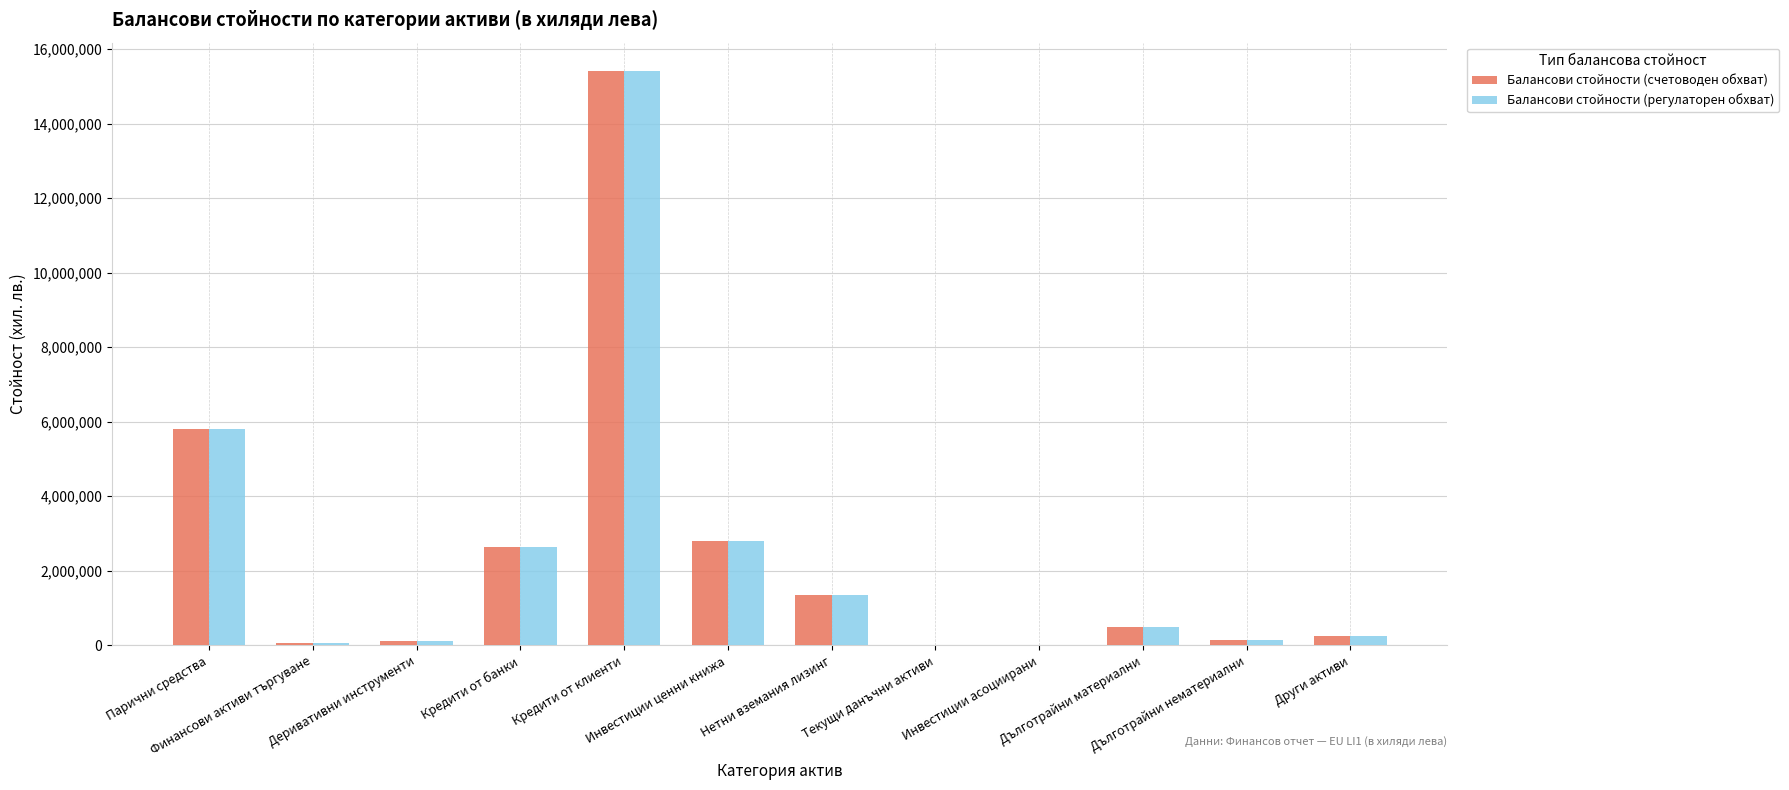

What is the average value of the Балансови стойности (регулаторен обхват) series?

2420938